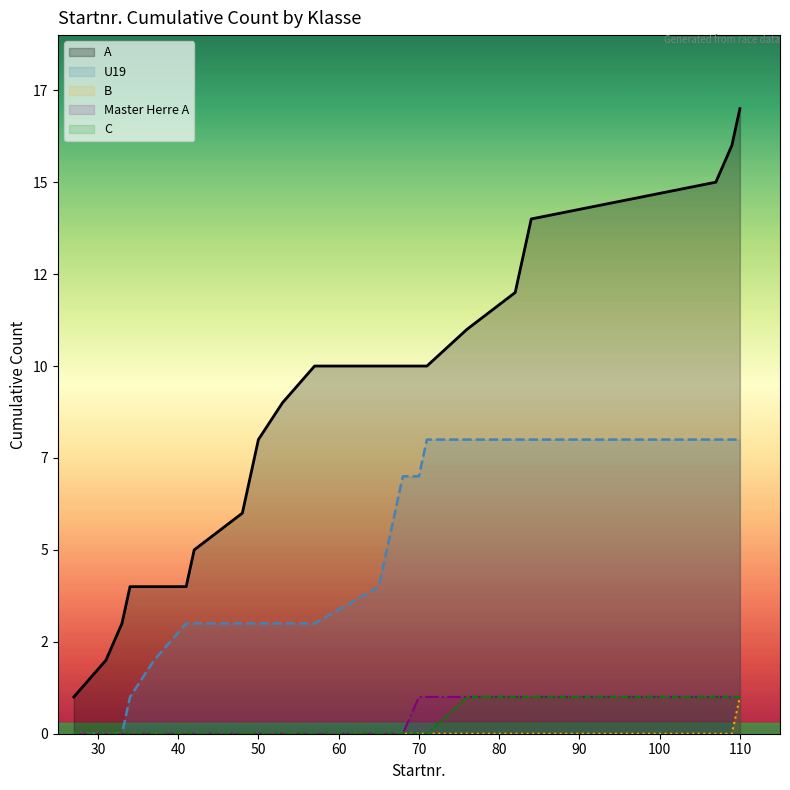

Rank the series at 13 from lowest to highest value.

B, Master Herre A, C, U19, A